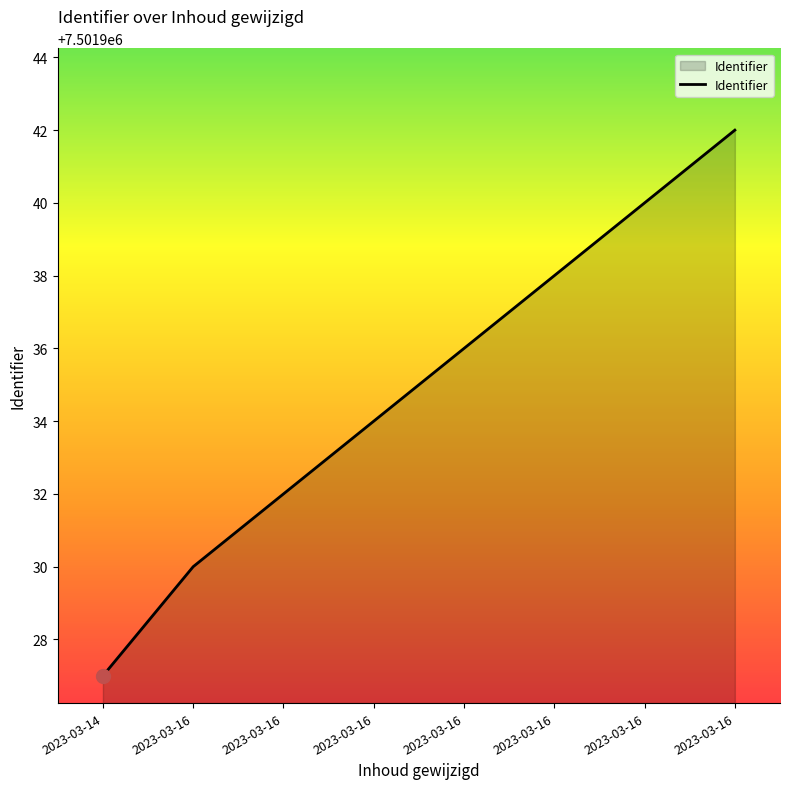

Is it true that the value at 2023-03-16 is 4720948?

False